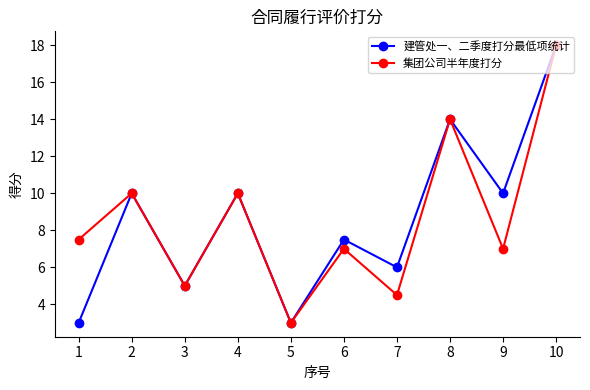

Reading left to right, list all the values displayed in this chart.

建管处一、二季度打分最低项统计: 1=3.0	2=10.0	3=5.0	4=10.0	5=3.0	6=7.5	7=6.0	8=14.0	9=10.0	10=18.0
集团公司半年度打分: 1=7.5	2=10.0	3=5.0	4=10.0	5=3.0	6=7.0	7=4.5	8=14.0	9=7.0	10=18.0